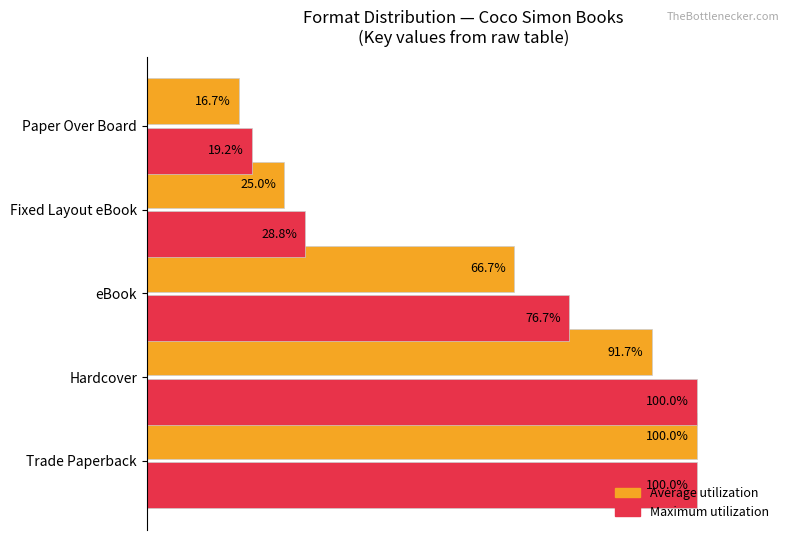

Rank the series by their average value, from highest to lowest.

Maximum utilization, Average utilization